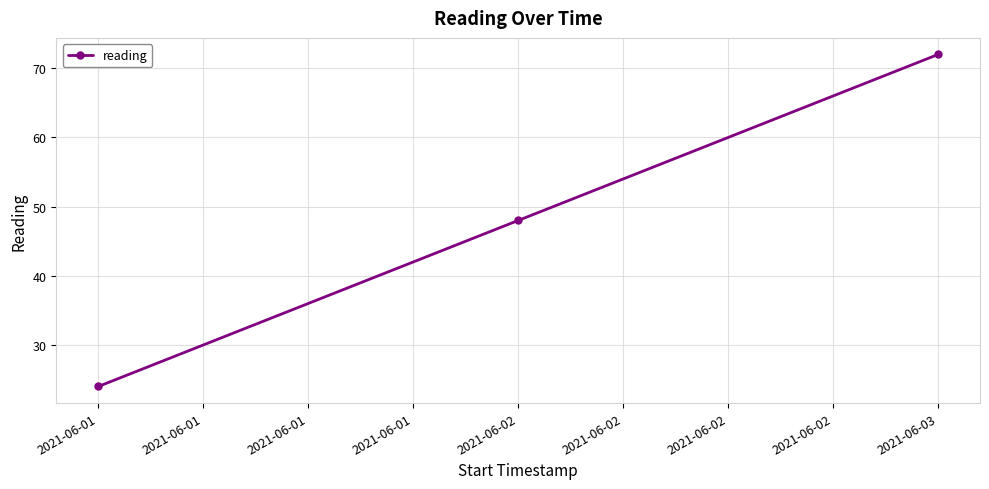

What is the average value?

48